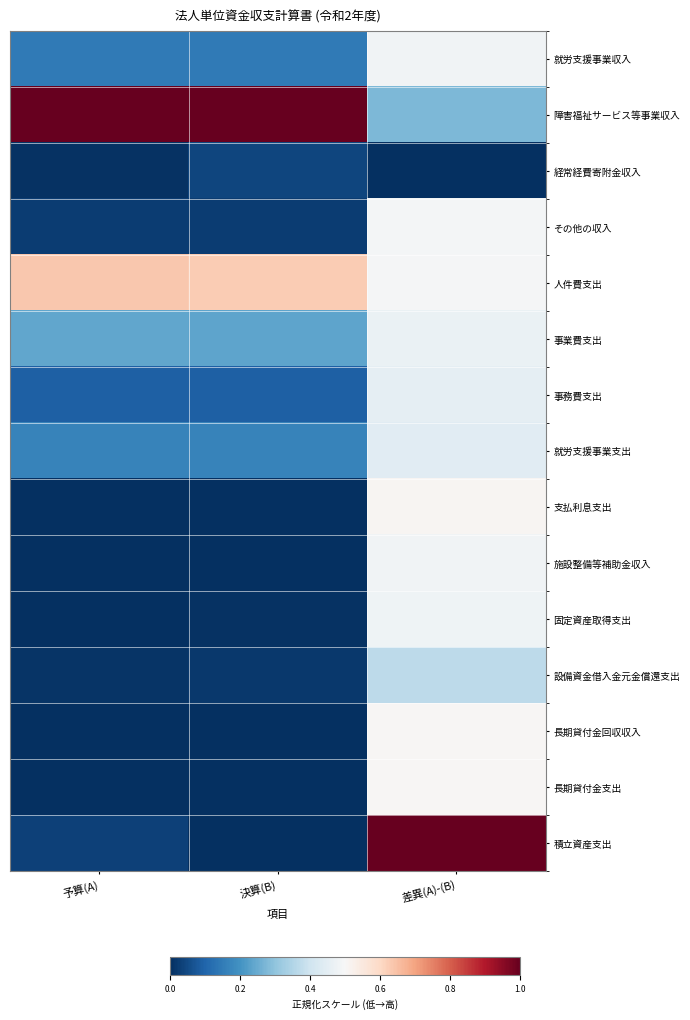

Reading right to left, transcribe all the data shown in this chart.

就労支援事業収入: 差異(A)-(B)=0.5	決算(B)=0.1	予算(A)=0.1
障害福祉サービス等事業収入: 差異(A)-(B)=0.3	決算(B)=1.0	予算(A)=1.0
経常経費寄附金収入: 差異(A)-(B)=0.0	決算(B)=0.0	予算(A)=0.0
その他の収入: 差異(A)-(B)=0.5	決算(B)=0.0	予算(A)=0.0
人件費支出: 差異(A)-(B)=0.5	決算(B)=0.6	予算(A)=0.6
事業費支出: 差異(A)-(B)=0.5	決算(B)=0.2	予算(A)=0.2
事務費支出: 差異(A)-(B)=0.5	決算(B)=0.1	予算(A)=0.1
就労支援事業支出: 差異(A)-(B)=0.4	決算(B)=0.2	予算(A)=0.2
支払利息支出: 差異(A)-(B)=0.5	決算(B)=0.0	予算(A)=0.0
施設整備等補助金収入: 差異(A)-(B)=0.5	決算(B)=0.0	予算(A)=0.0
固定資産取得支出: 差異(A)-(B)=0.5	決算(B)=0.0	予算(A)=0.0
設備資金借入金元金償還支出: 差異(A)-(B)=0.4	決算(B)=0.0	予算(A)=0.0
長期貸付金回収収入: 差異(A)-(B)=0.5	決算(B)=0.0	予算(A)=0.0
長期貸付金支出: 差異(A)-(B)=0.5	決算(B)=0.0	予算(A)=0.0
積立資産支出: 差異(A)-(B)=1.0	決算(B)=0.0	予算(A)=0.0